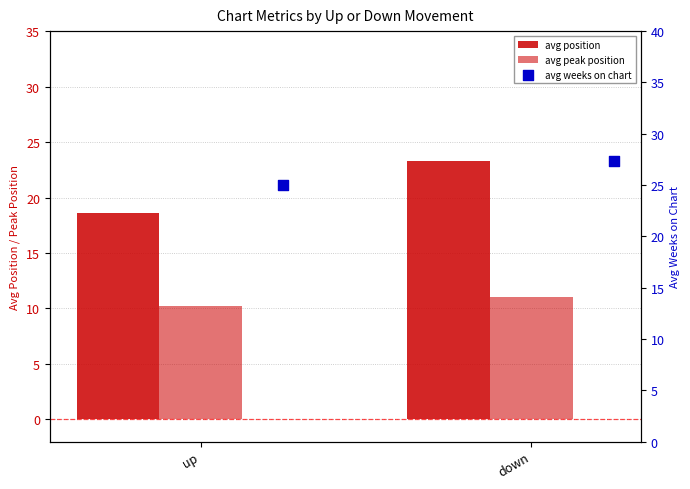

What is the total value across all series at up?

53.8